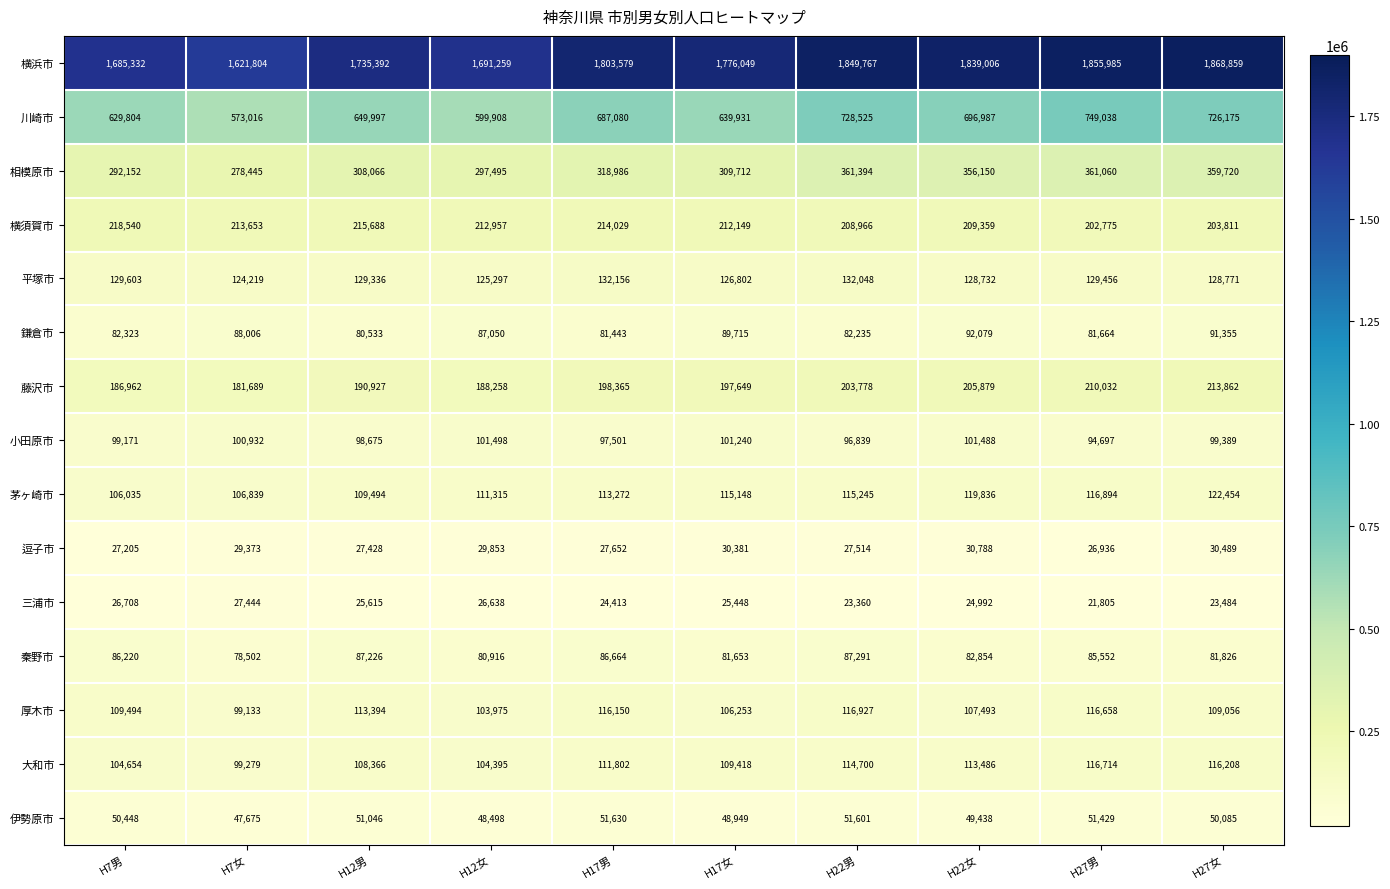

Which series has the widest spread of values?

横浜市